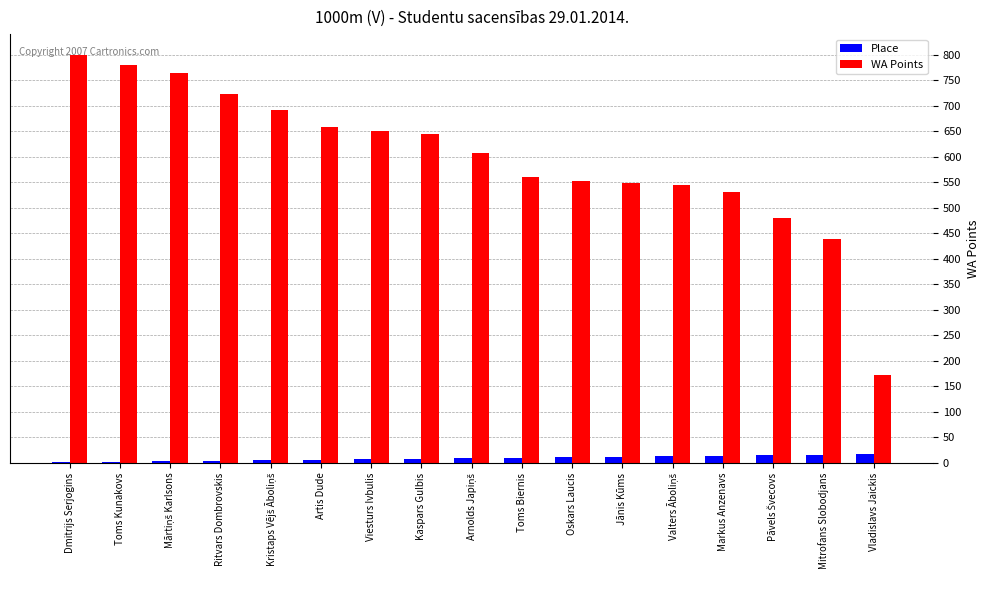

What is the maximum value for WA Points?

800